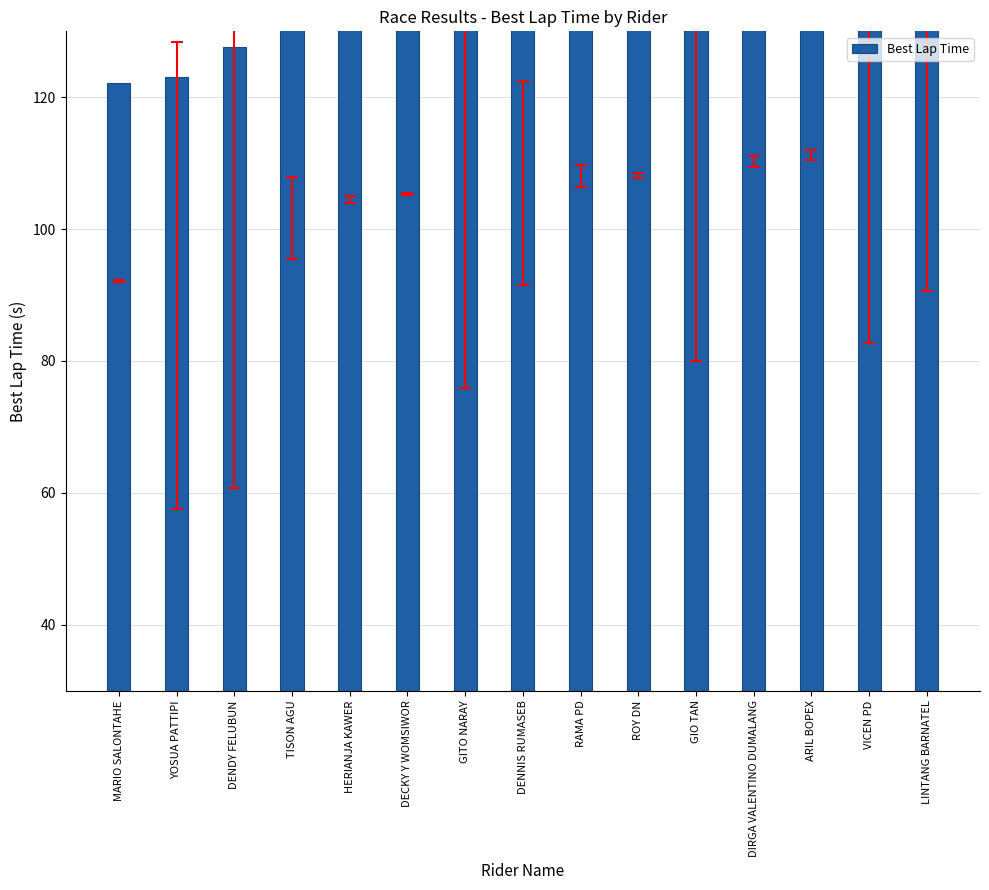

What is the greatest value displayed?

124.8